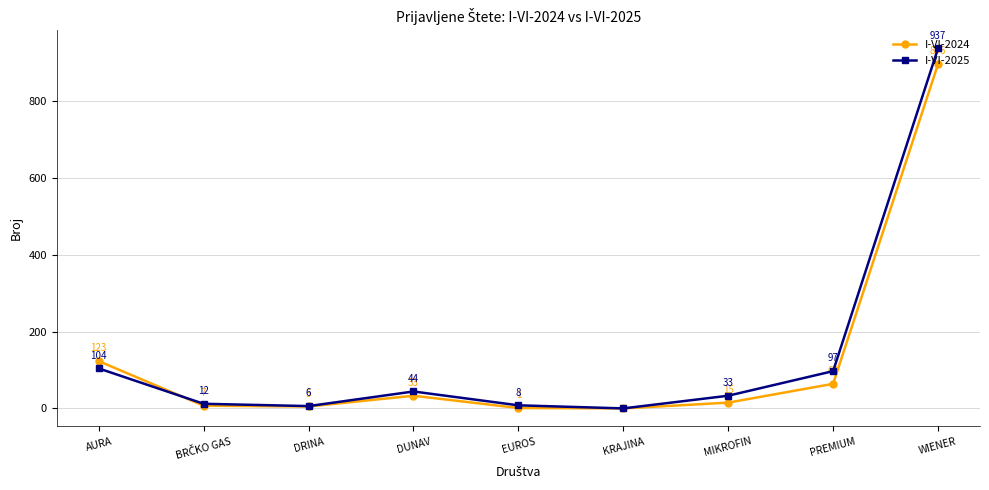

What position from the left is MIKROFIN?

7